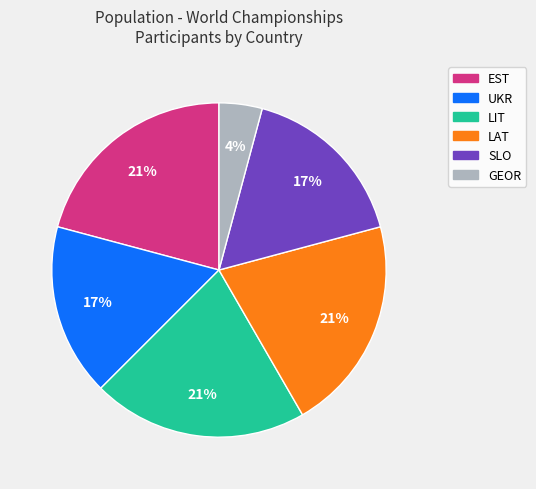

Do UKR and SLO together represent more than half of the pie?

No